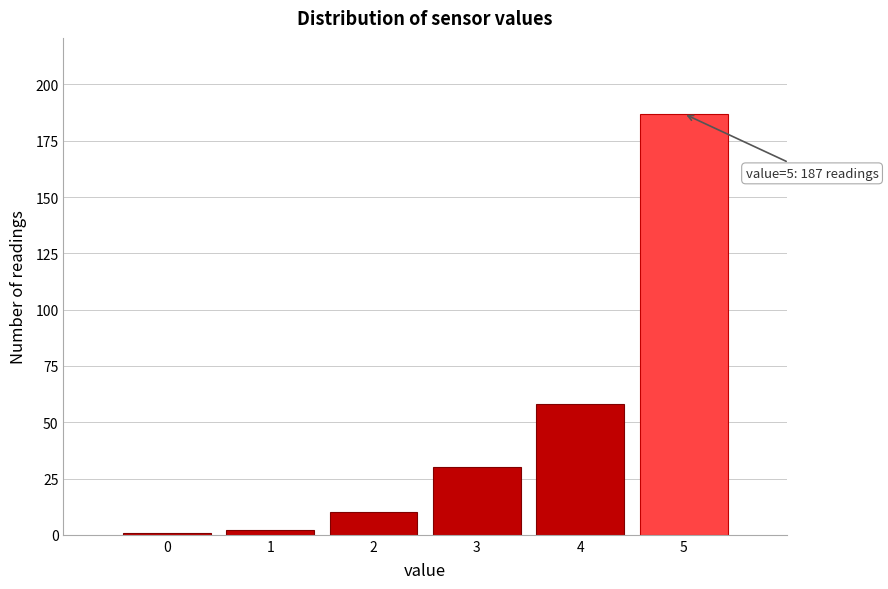

Reading right to left, transcribe all the data shown in this chart.

5=187	4=58	3=30	2=10	1=2	0=1